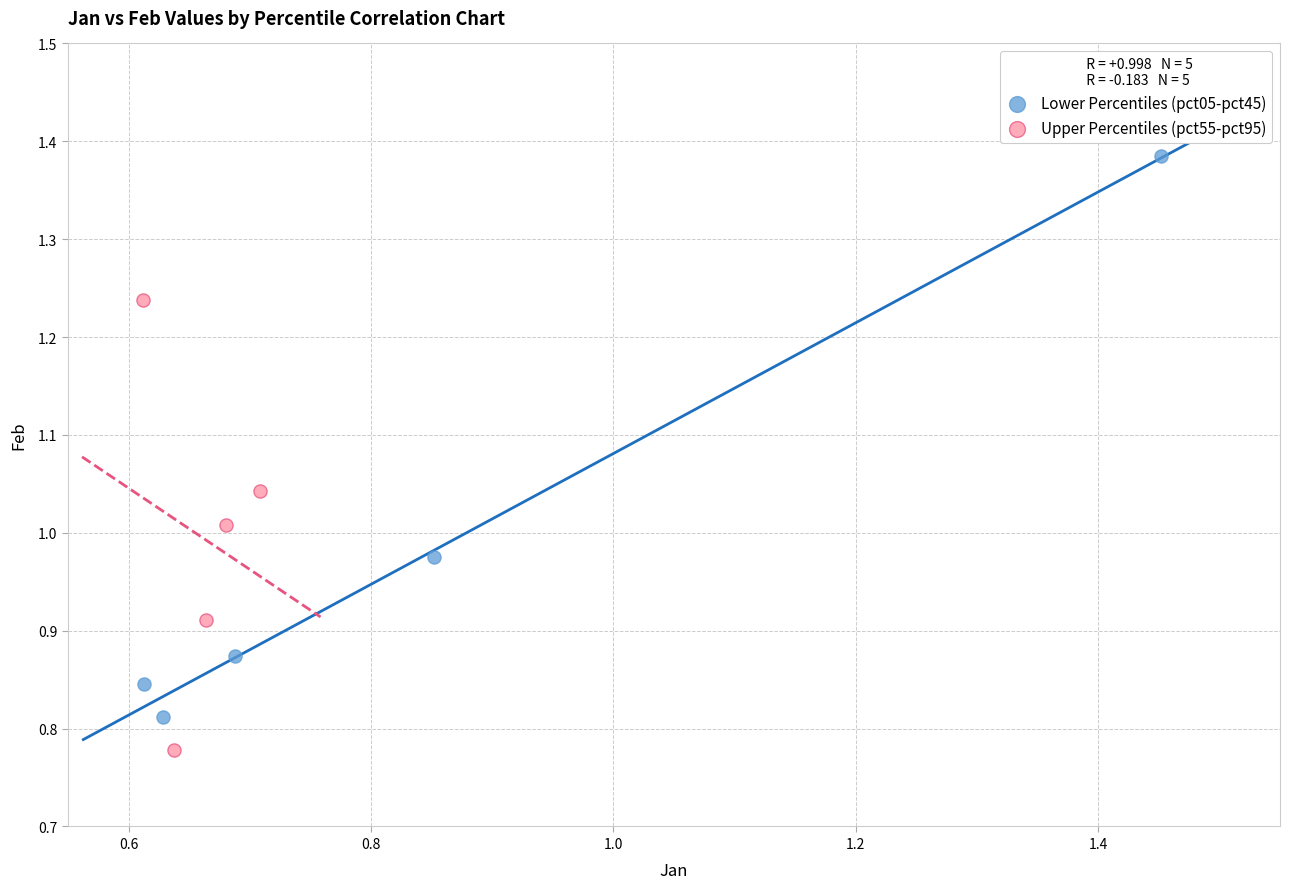

Which series has the widest spread of Y values?

Lower Percentiles (pct05-pct45)